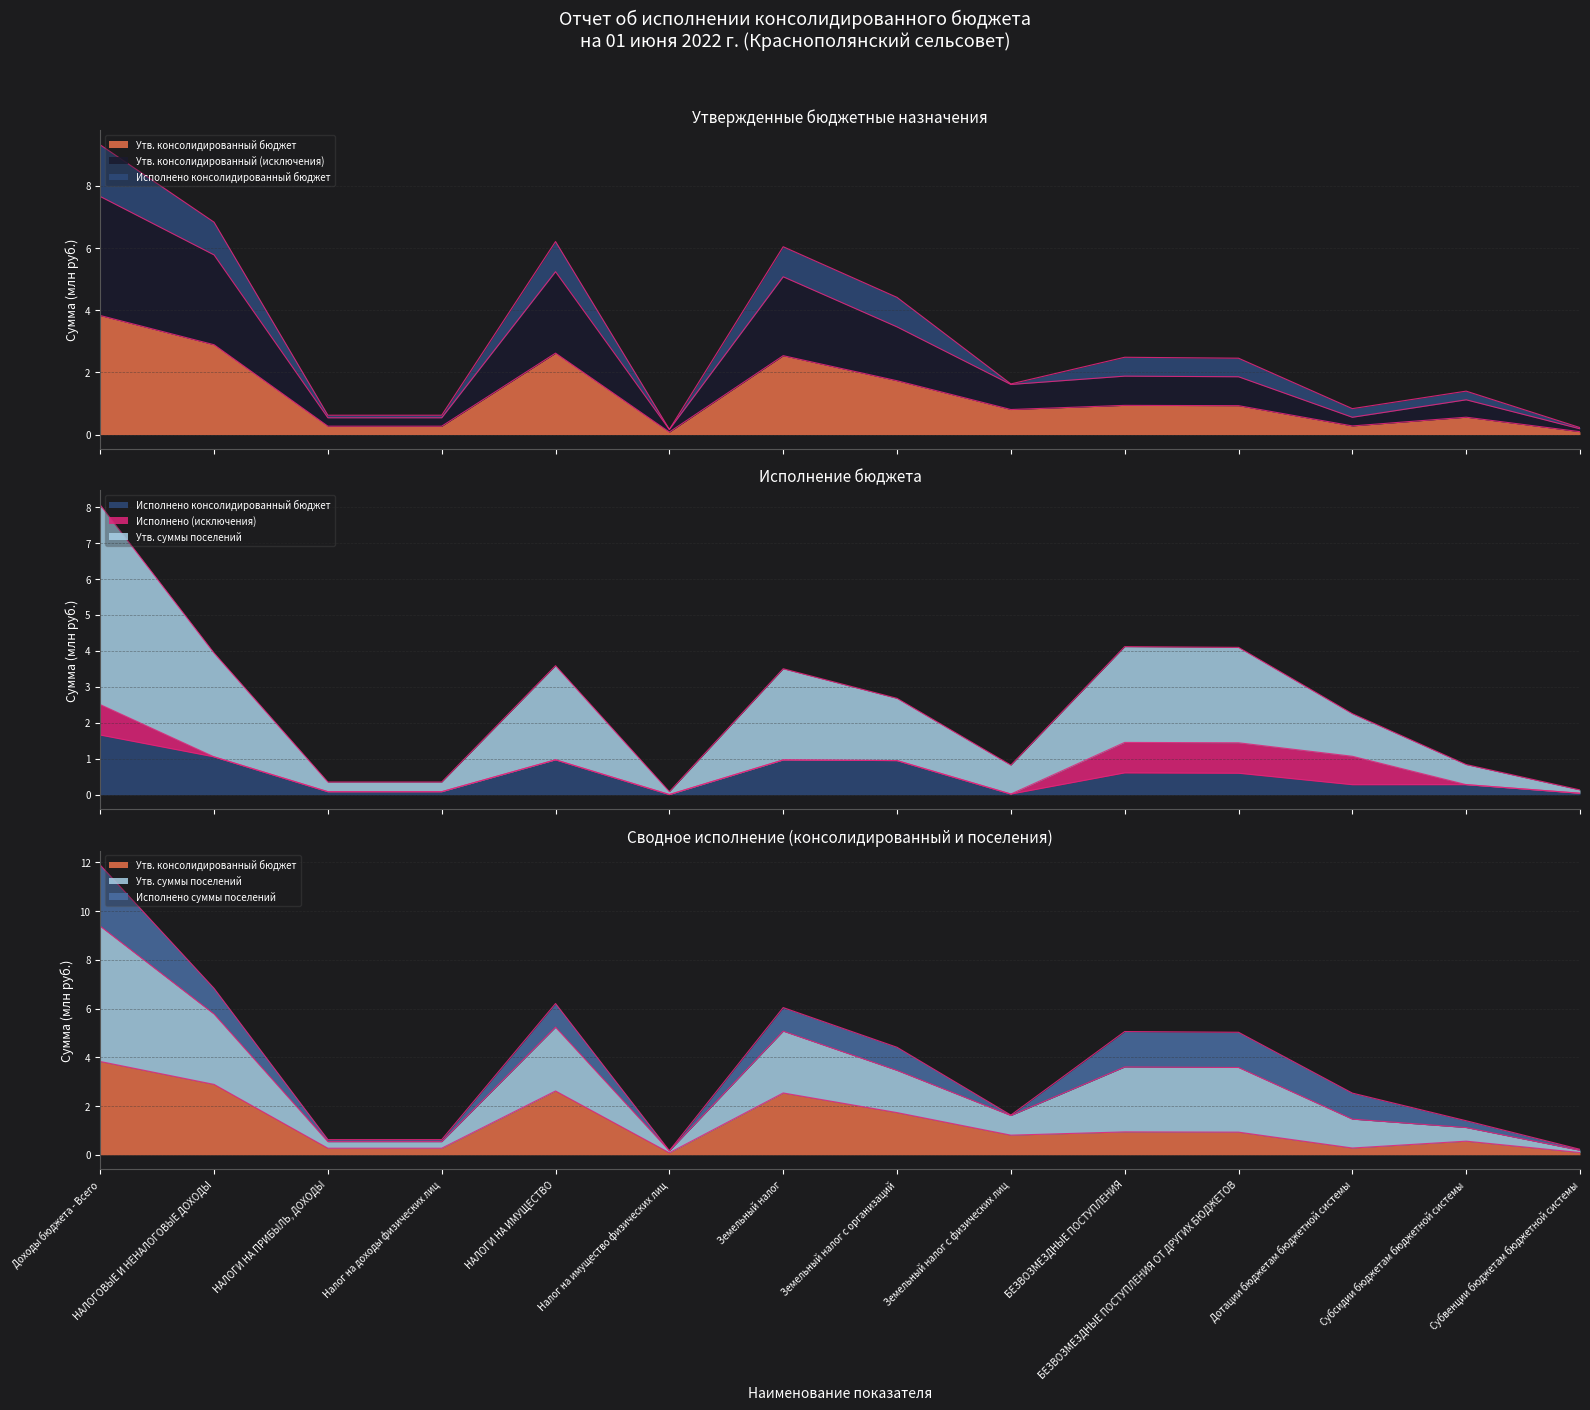

How many interior local valleys does the Утв. консолидированный бюджет series have?

3